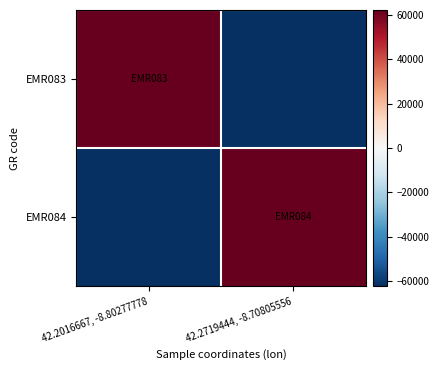

Reading left to right, extract all data points from this chart.

EMR083: 42.2016667, -8.80277778=62299	42.2719444, -8.70805556=-62299
EMR084: 42.2016667, -8.80277778=-62299	42.2719444, -8.70805556=62299